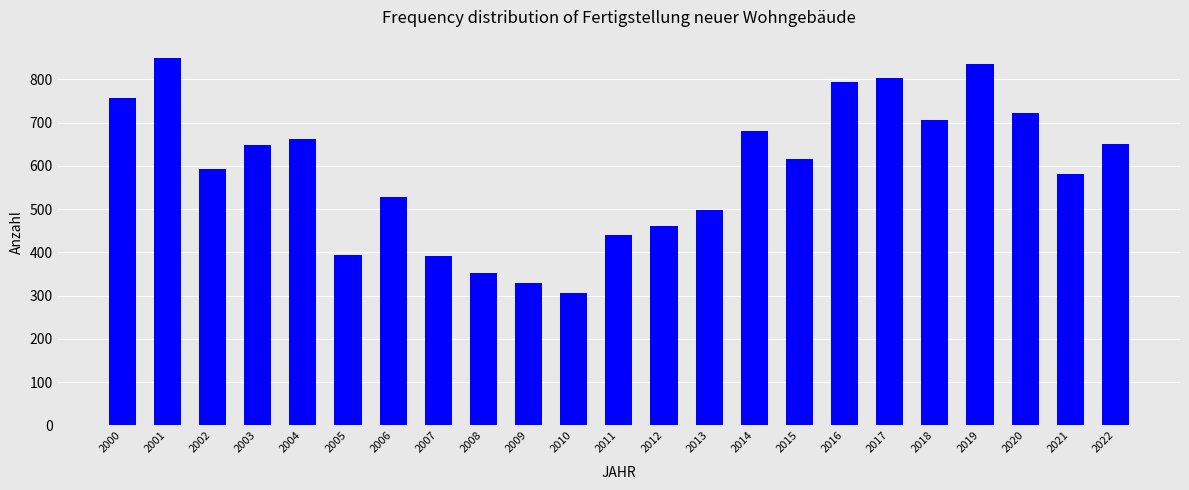

How many series are shown in this chart?

1